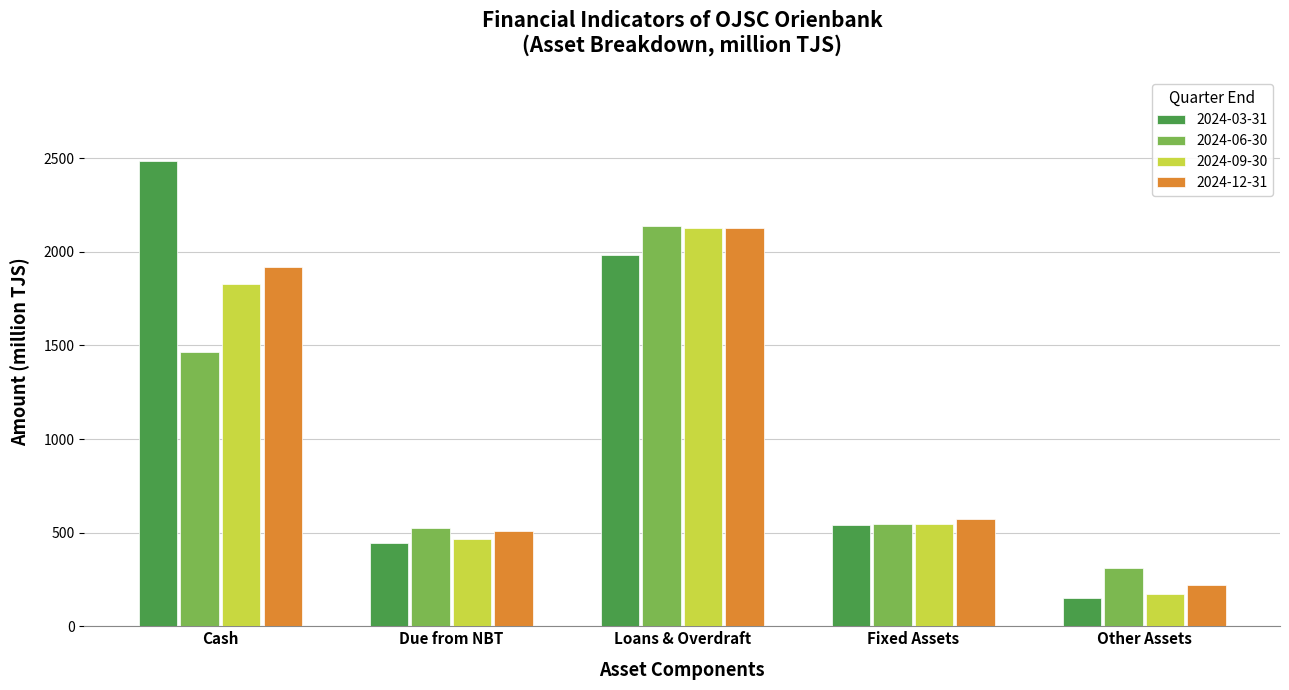

Which series changed the most between Cash and Due from NBT?

2024-03-31